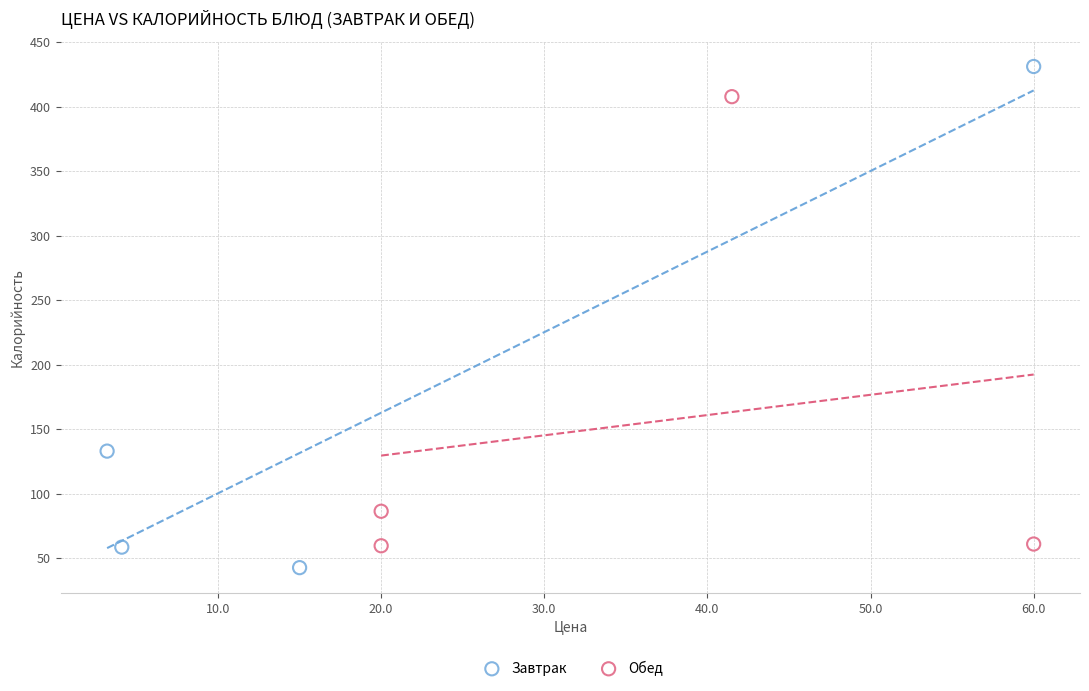

Which series contains the lowest Y value?

Завтрак